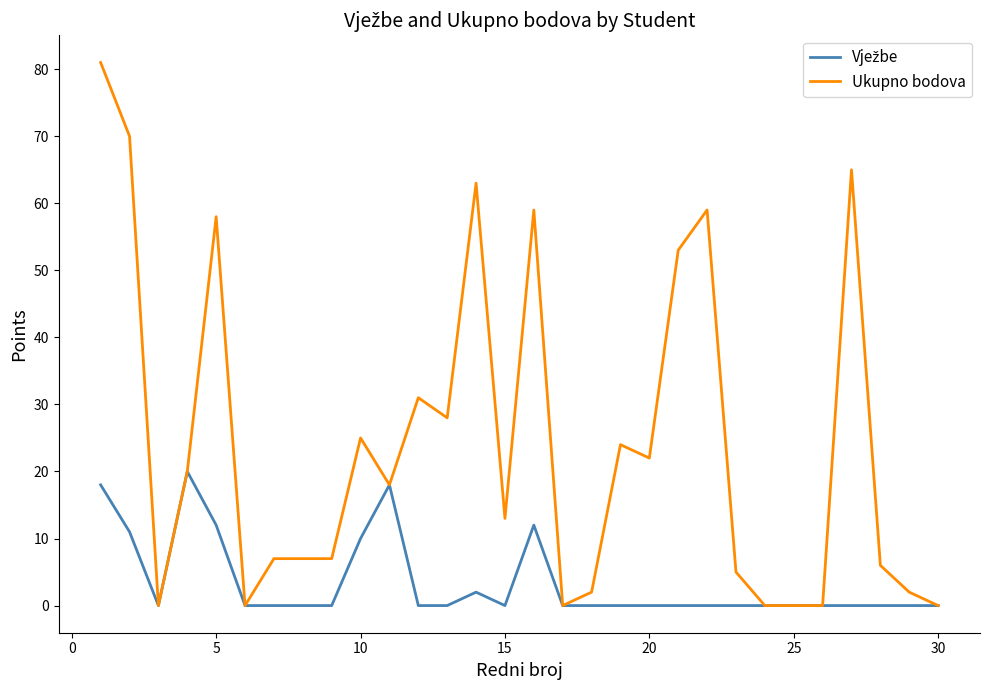

What is the greatest value displayed?

81